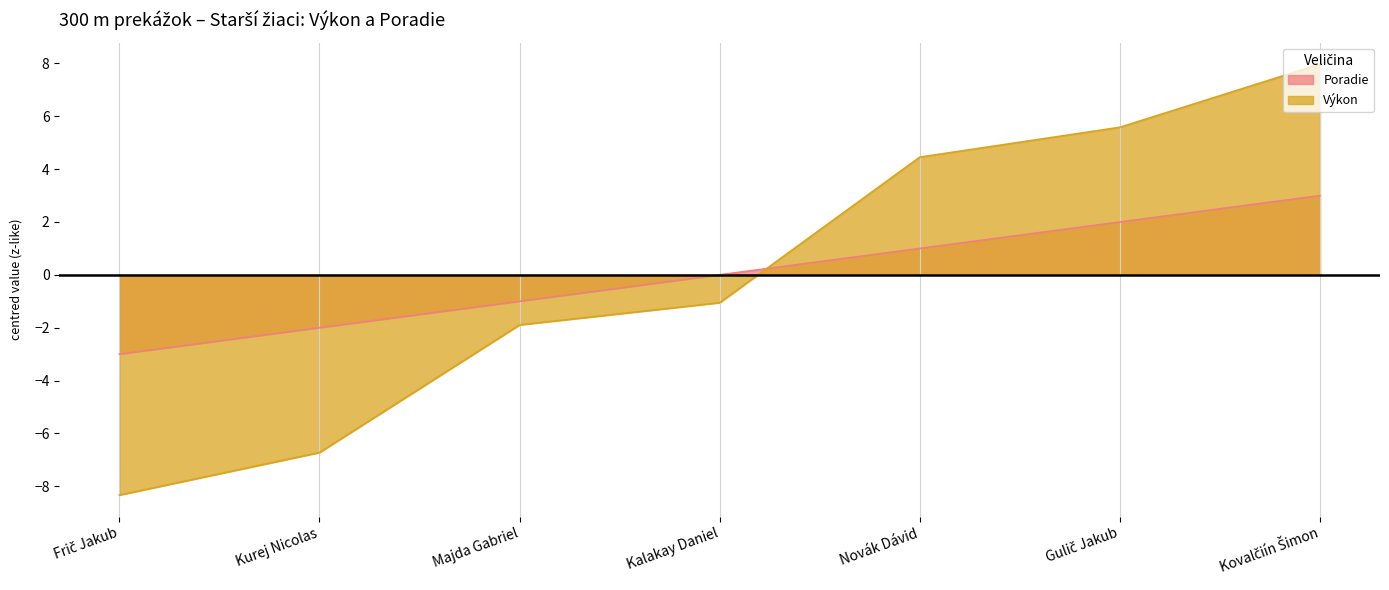

Reading left to right, transcribe all the data shown in this chart.

Poradie: Frič Jakub=-3.0	Kurej Nicolas=-2.0	Majda Gabriel=-1.0	Kalakay Daniel=0.0	Novák Dávid=1.0	Gulič Jakub=2.0	Kovalčiín Šimon=3.0
Výkon: Frič Jakub=-8.3	Kurej Nicolas=-6.7	Majda Gabriel=-1.9	Kalakay Daniel=-1.1	Novák Dávid=4.5	Gulič Jakub=5.6	Kovalčiín Šimon=8.0